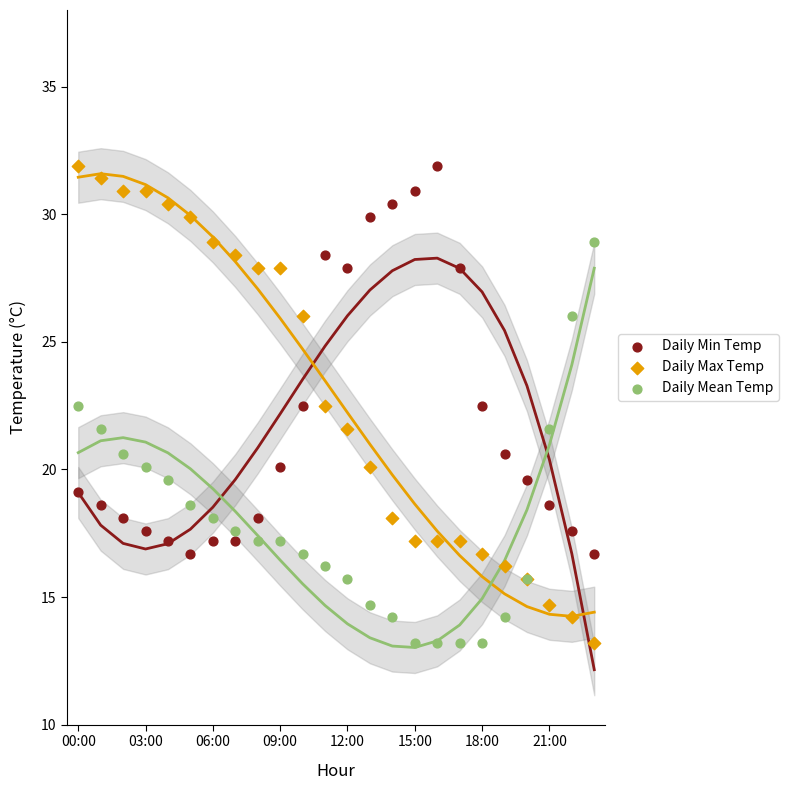

What are all the series names shown in the legend?

Daily Min Temp, Daily Max Temp, Daily Mean Temp